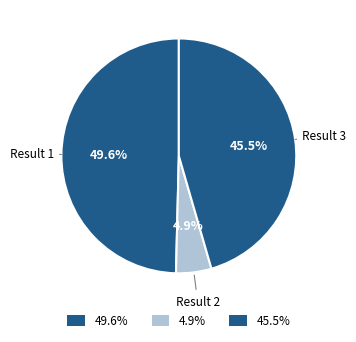

How many segments does this pie chart have?

3